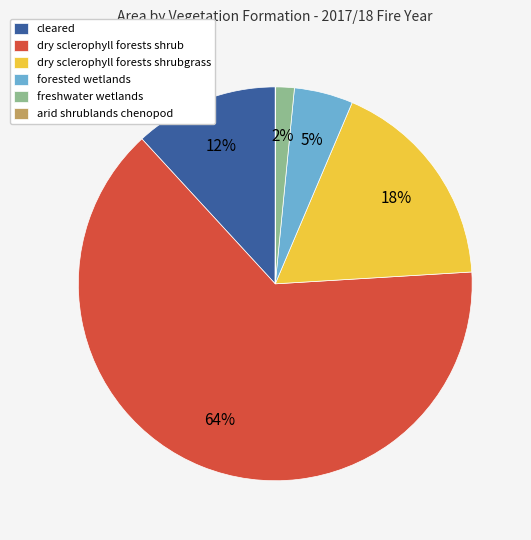

What is the ratio of the value at forested wetlands to the value at cleared?

0.4